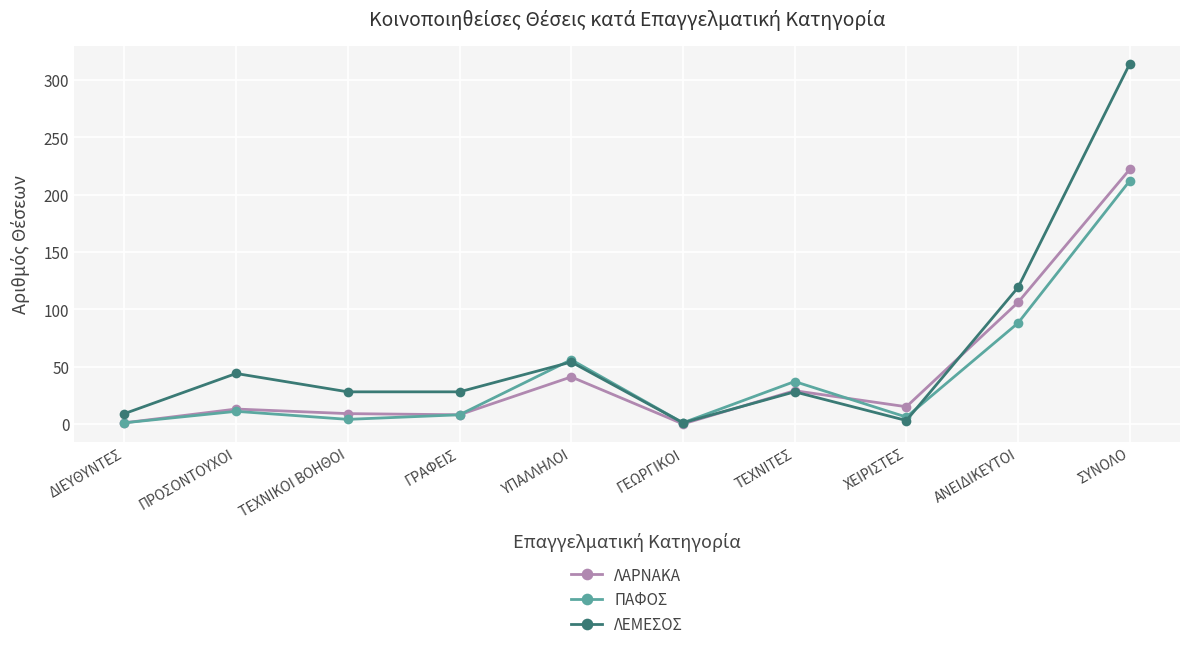

What is the average value of the ΛΕΜΕΣΟΣ series?

63